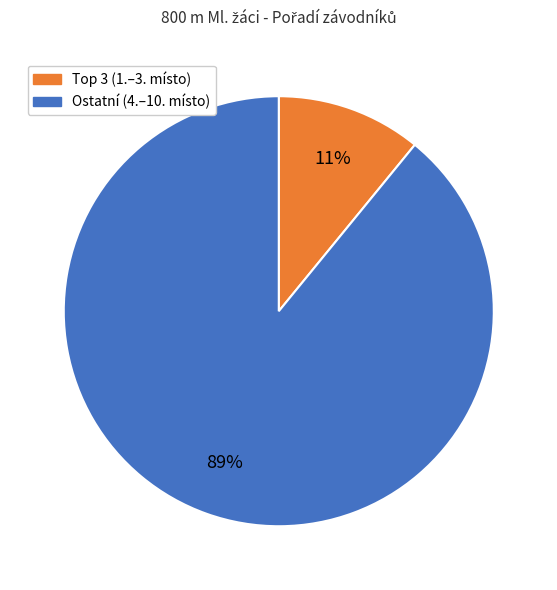

To the nearest percent, what is the average slice percentage?

50%